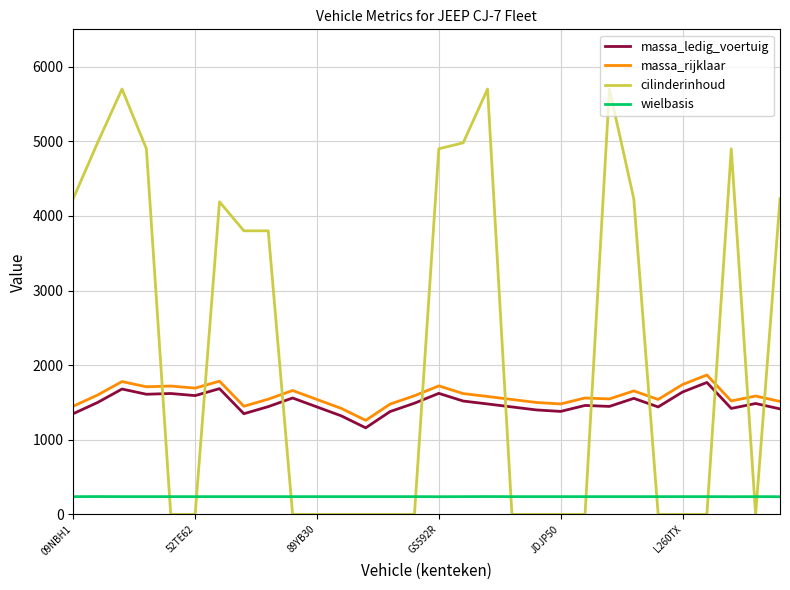

What is the minimum value for massa_ledig_voertuig?

1160